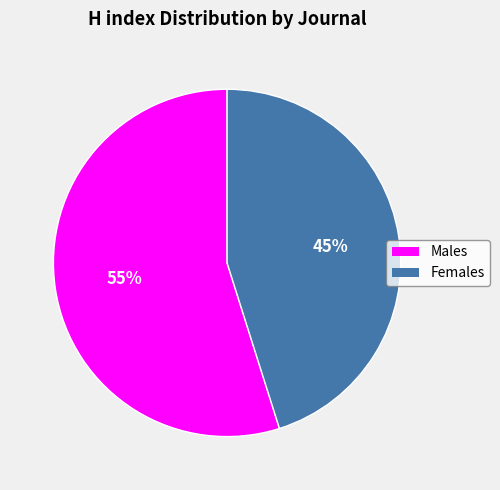

To the nearest percent, what is the average slice percentage?

50%